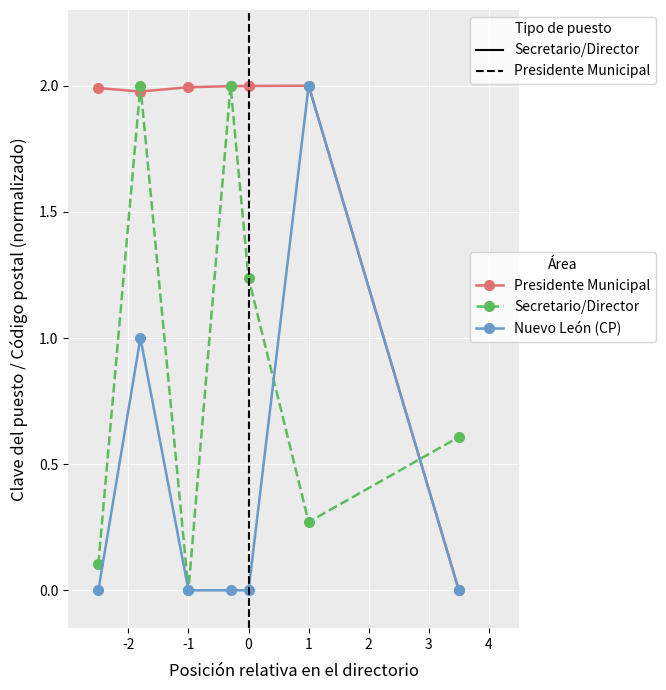

What is the value of the Nuevo León (CP) point at the 2nd from the left?

1.0